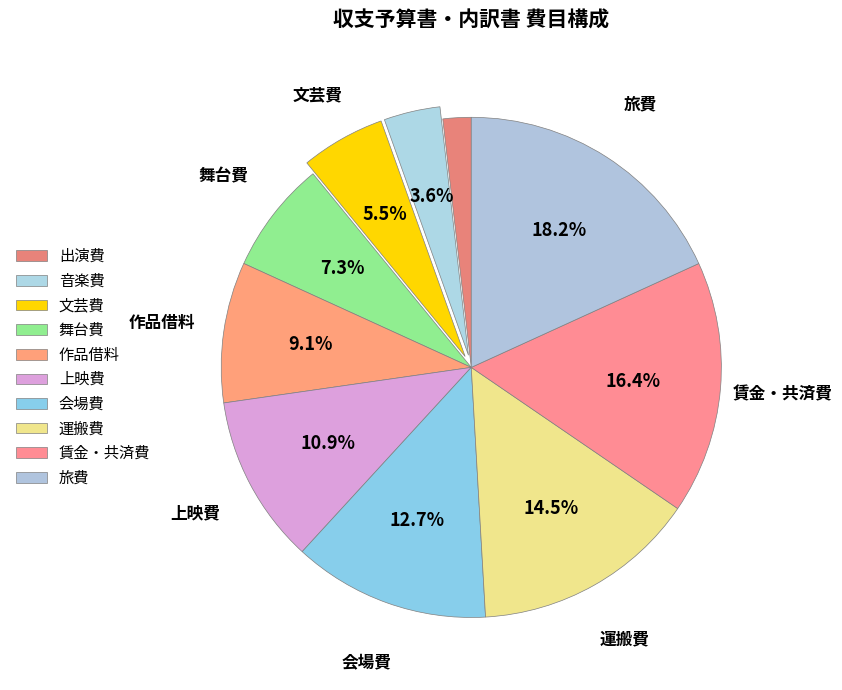

The 会場費 slice represents 24% of the pie. True or false?

False